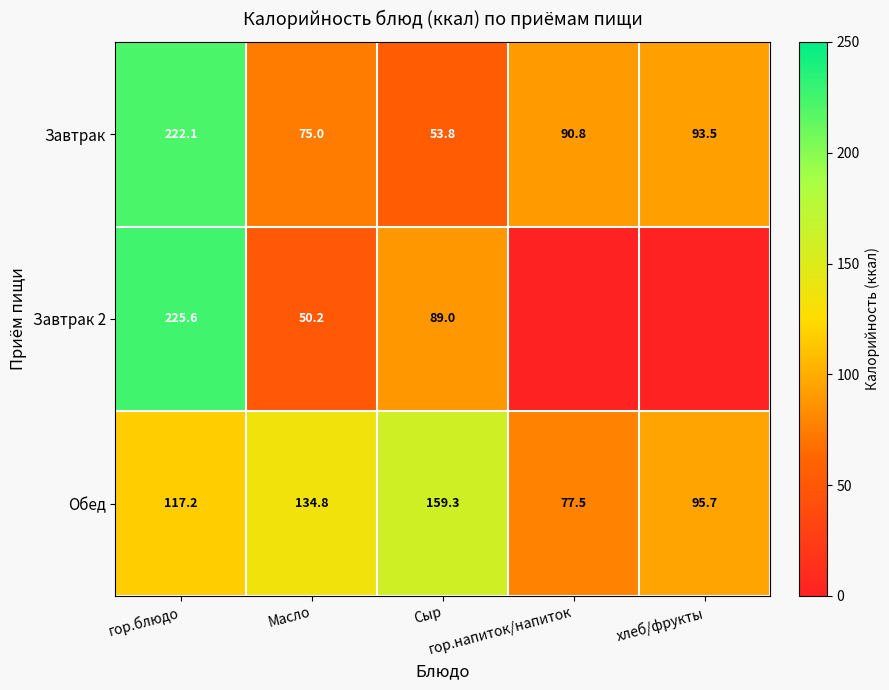

What is the sum of all Обед values?

584.5